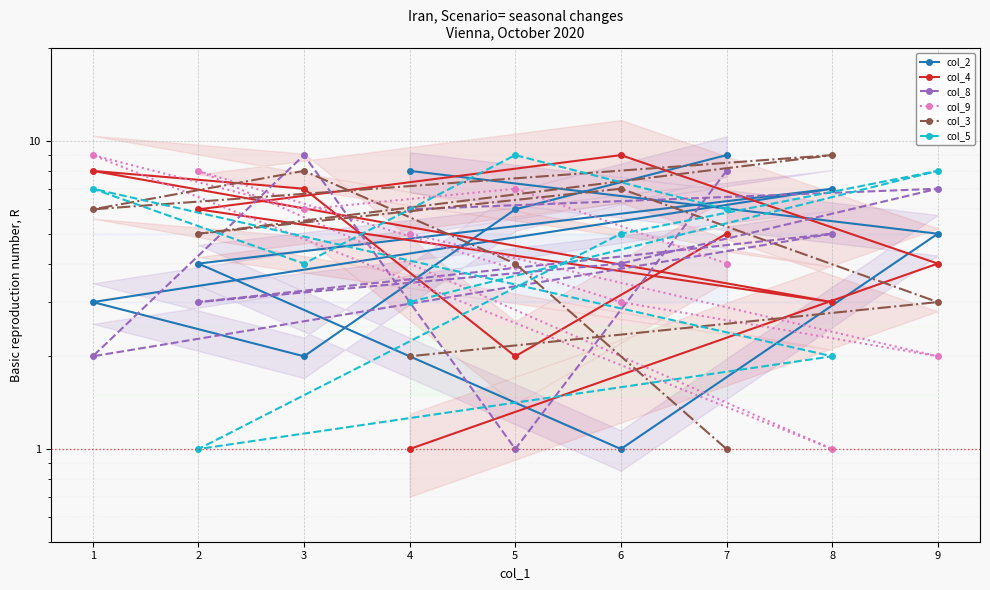

What is the difference between the second highest and minimum values in the col_3 series?

7